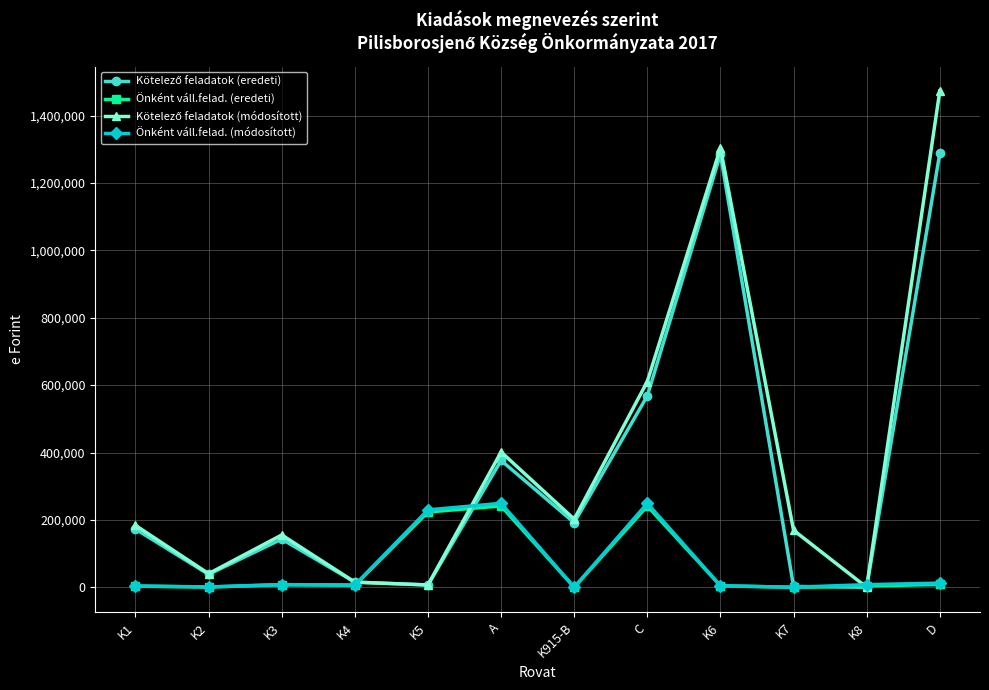

What is the label of the 3rd point from the left?

K3